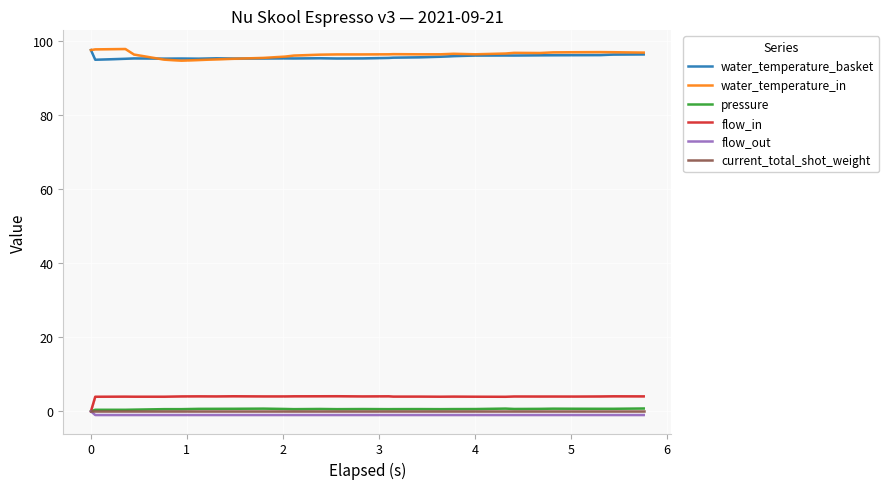

True or false: flow_in and water_temperature_in intersect in this chart.

False